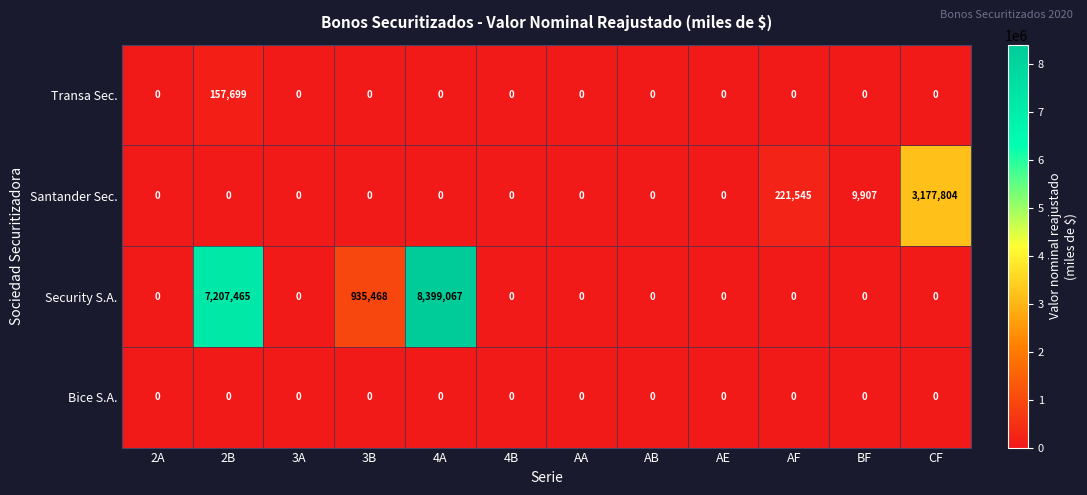

What is the highest value of the Security S.A. series?

8399067